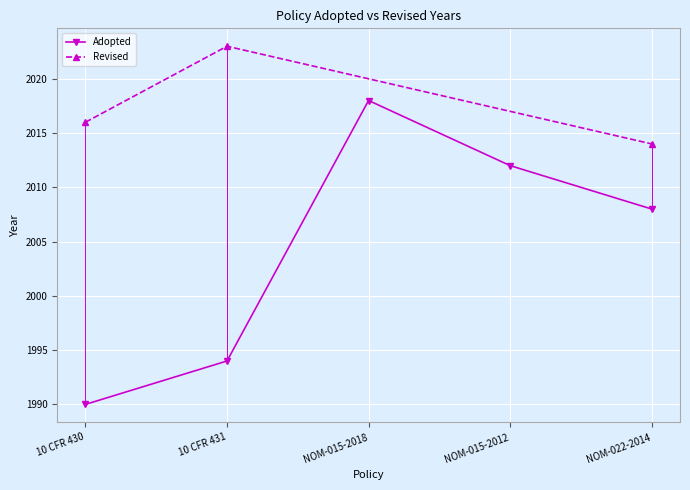

The chart shows a value of 2734 at NOM-015-2018. True or false?

False